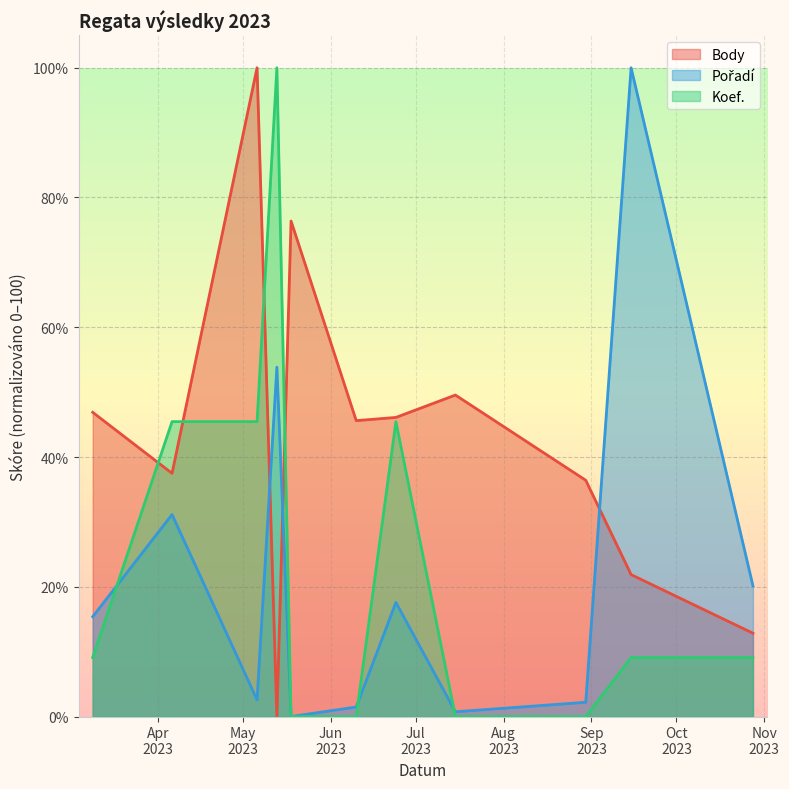

What is the value of the Pořadí point at the 11th from the left?

20.1